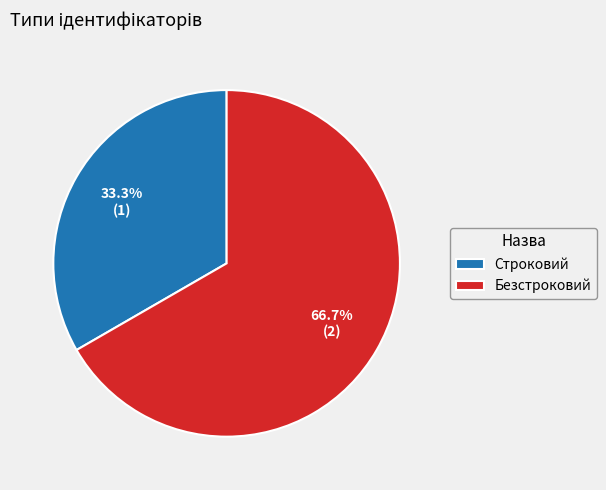

Which has a higher value, Строковий or Безстроковий?

Безстроковий